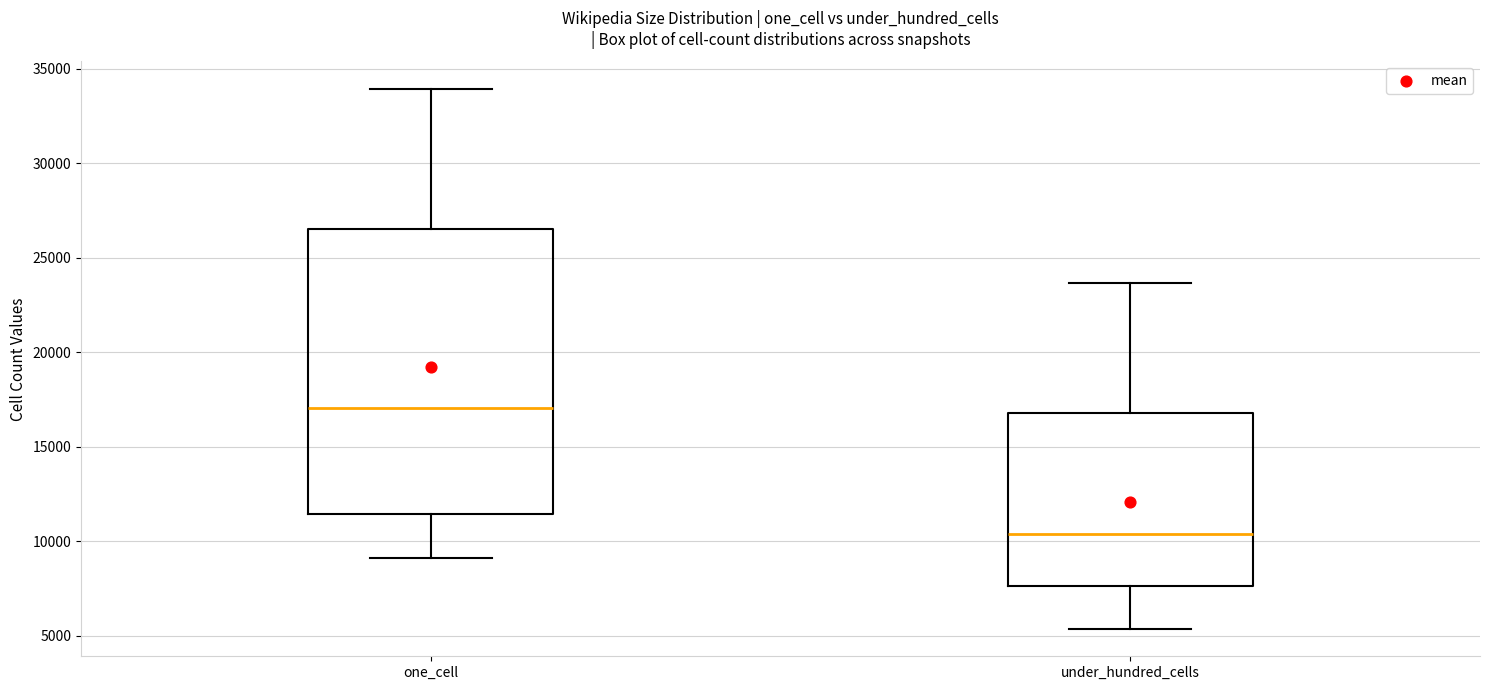

Reading left to right, transcribe this box plot: for each box, give where its median line is, the range the box spans, and where its two whiskers end, as read against the y-axis. The values are not printed on the chart, so give them approximately, as read against the axis.

one_cell: median 17000, box 11500 to 26500, whiskers 9000 to 34000
under_hundred_cells: median 10500, box 7500 to 17000, whiskers 5500 to 23500